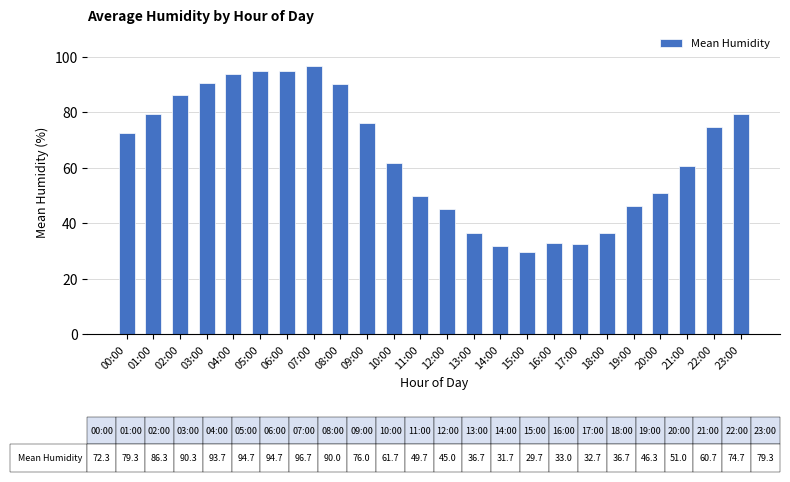

What is the maximum value shown in the chart?

96.7